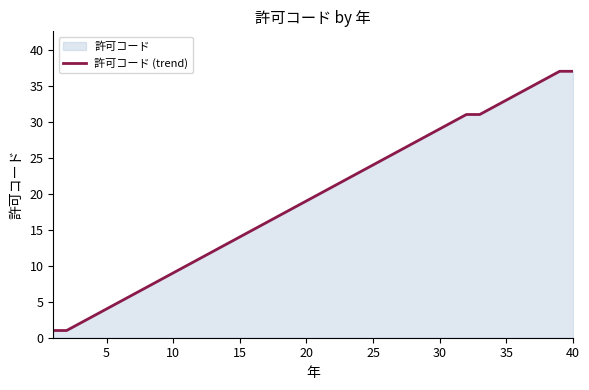

How many categories are shown in the chart?

40